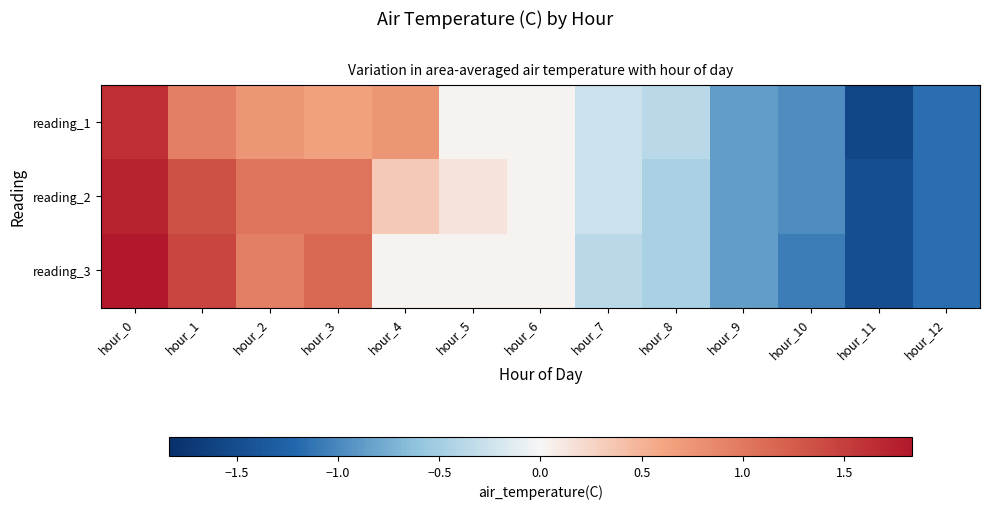

Which category has the lowest value across all series?

hour_11